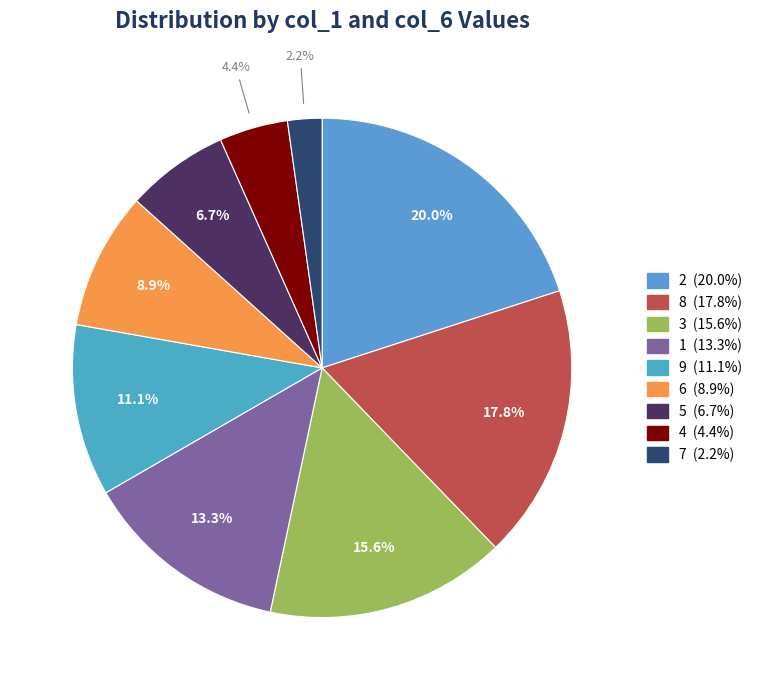

Does 9 represent more than half of the total?

No